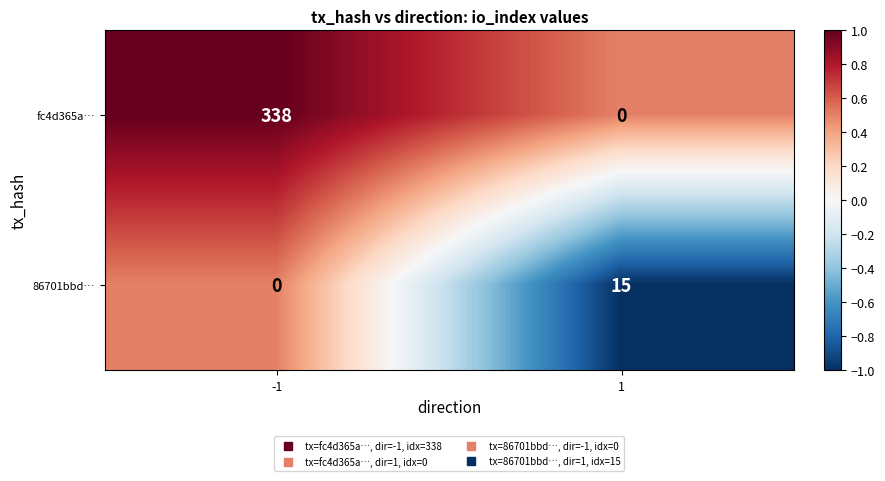

What is the difference between the maximum and minimum values in the 86701bbd… series?

15